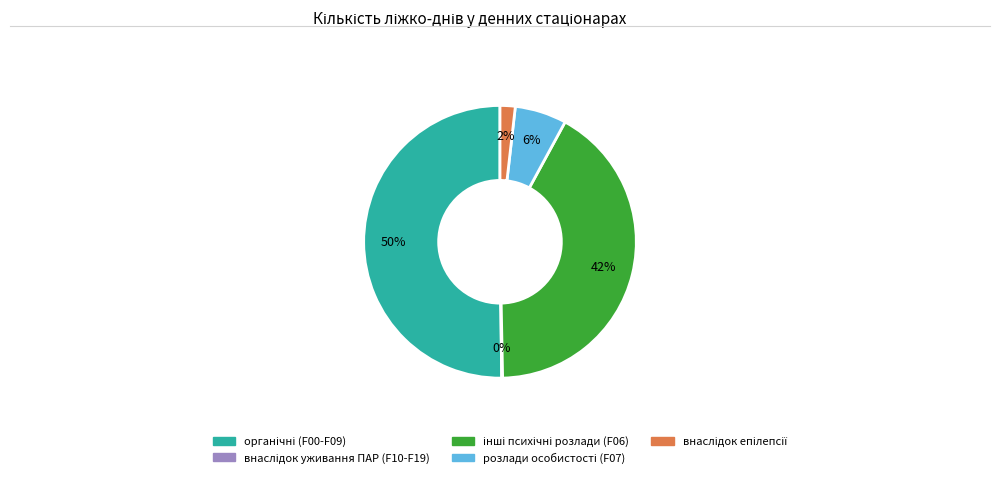

To the nearest percent, what is the difference between the largest and smallest slice percentages?

50%